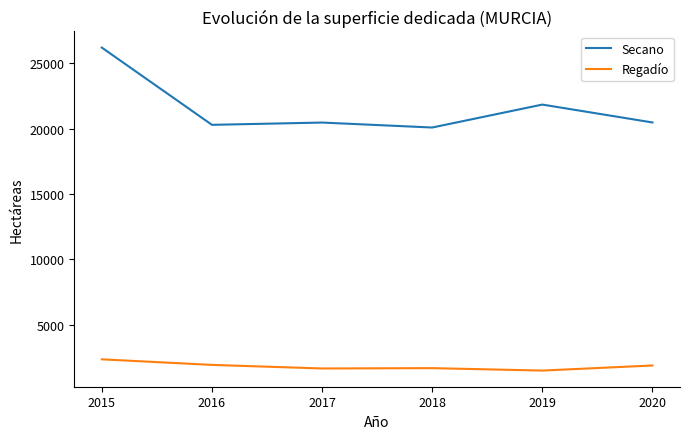

What value does the Regadío series have at 2018?

1691